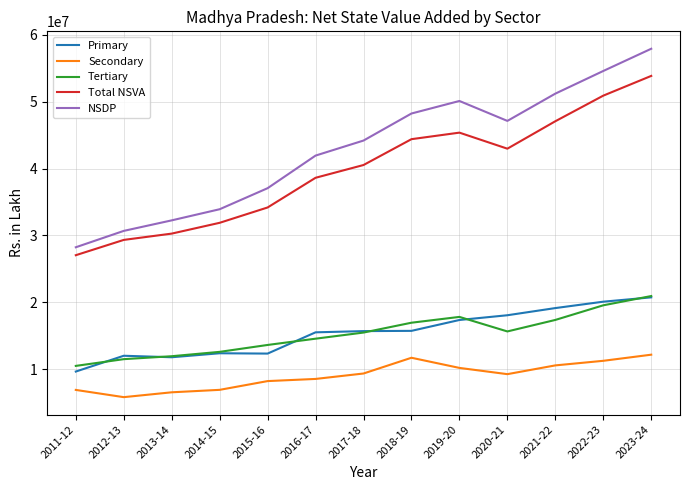

True or false: Primary and NSDP intersect in this chart.

False